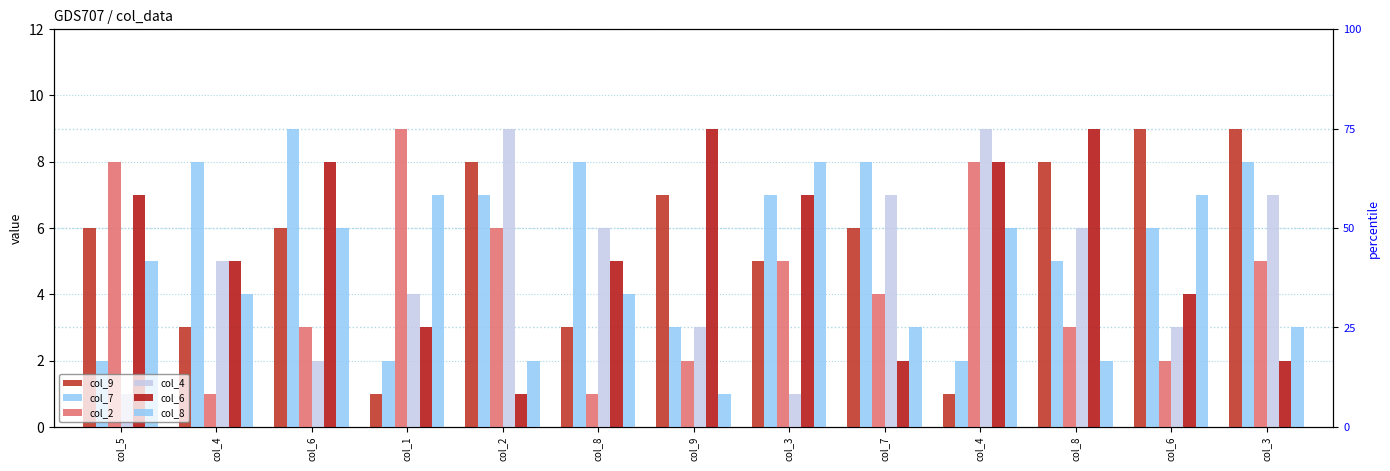

What is the label of the 13th bar from the left?

col_3